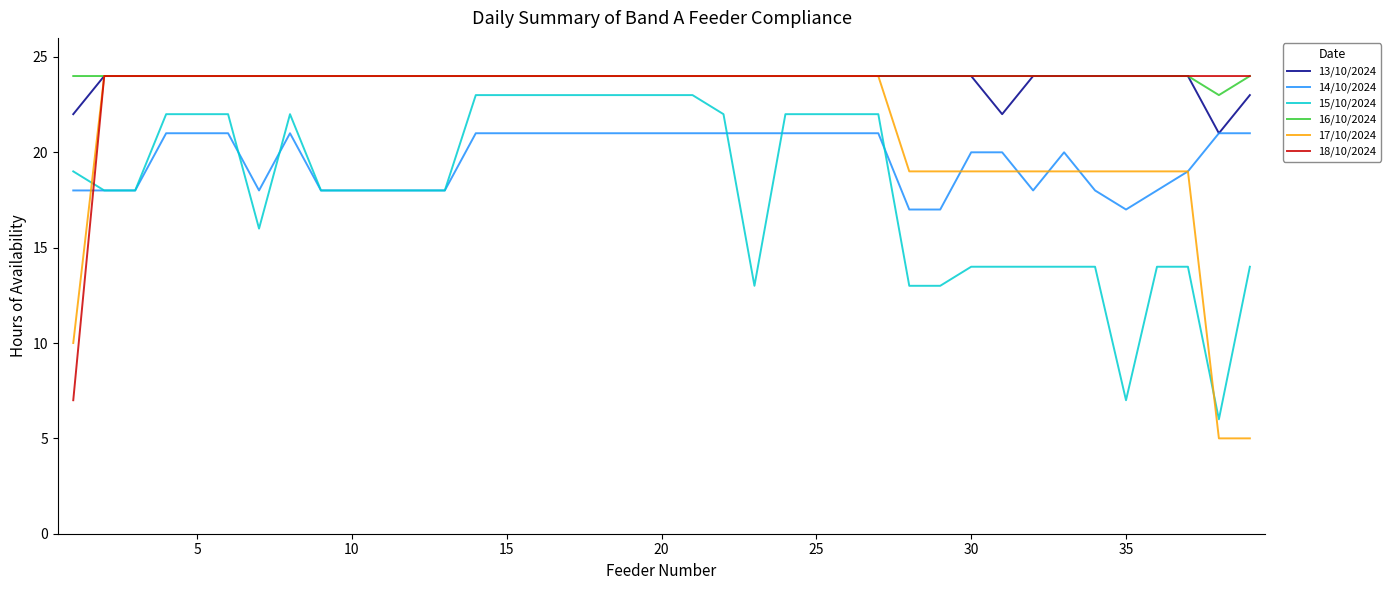

True or false: 18/10/2024 and 14/10/2024 intersect in this chart.

True